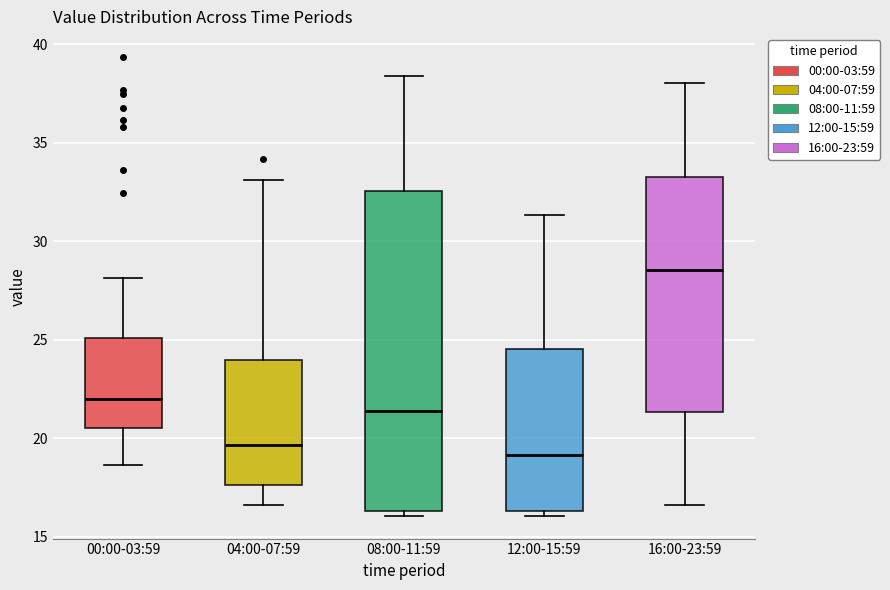

Where is the lower edge of the box for 08:00-11:59 on the y-axis? The values are not printed on the chart, so give them approximately, as read against the axis.

16.5